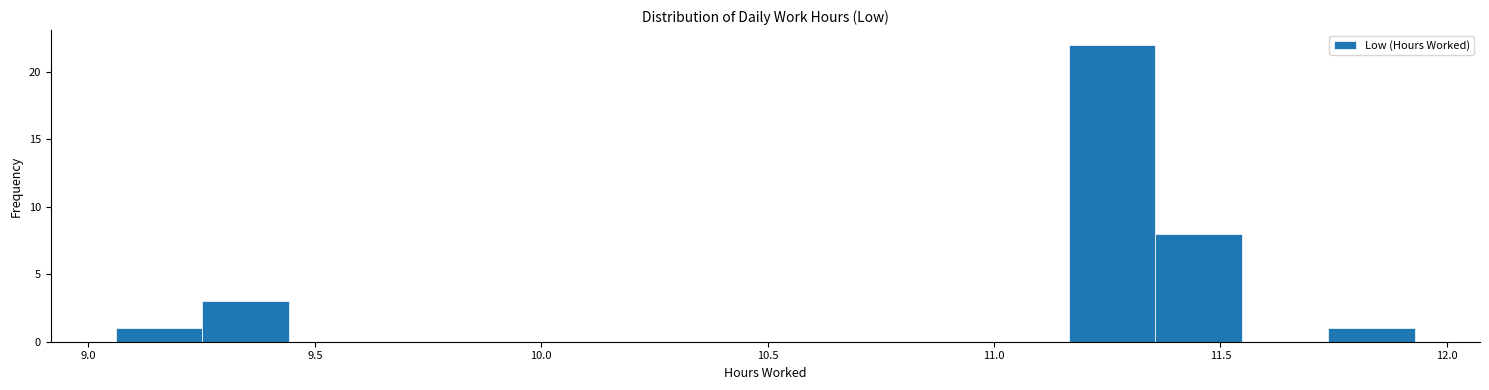

Around what value on the x-axis is the tallest bar? Give the approximate position of its centre, as read against the axis.

11.25